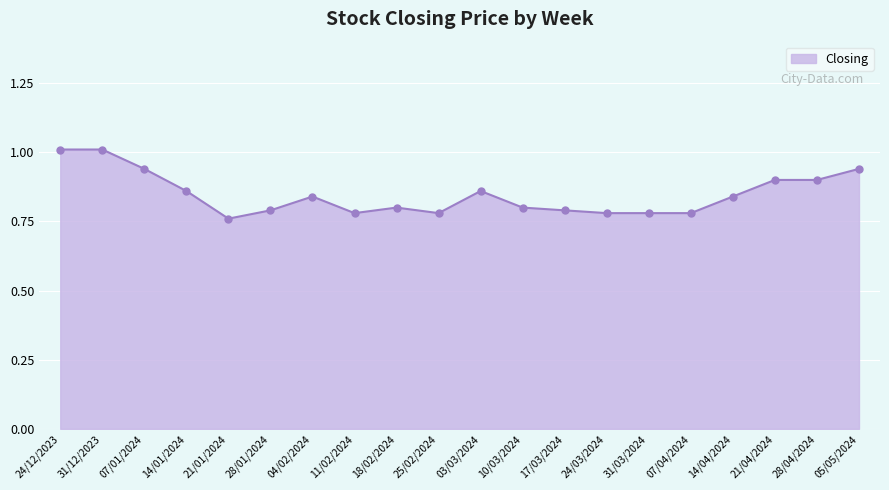

True or false: there are more than 1 points higher than both neighbors.

True